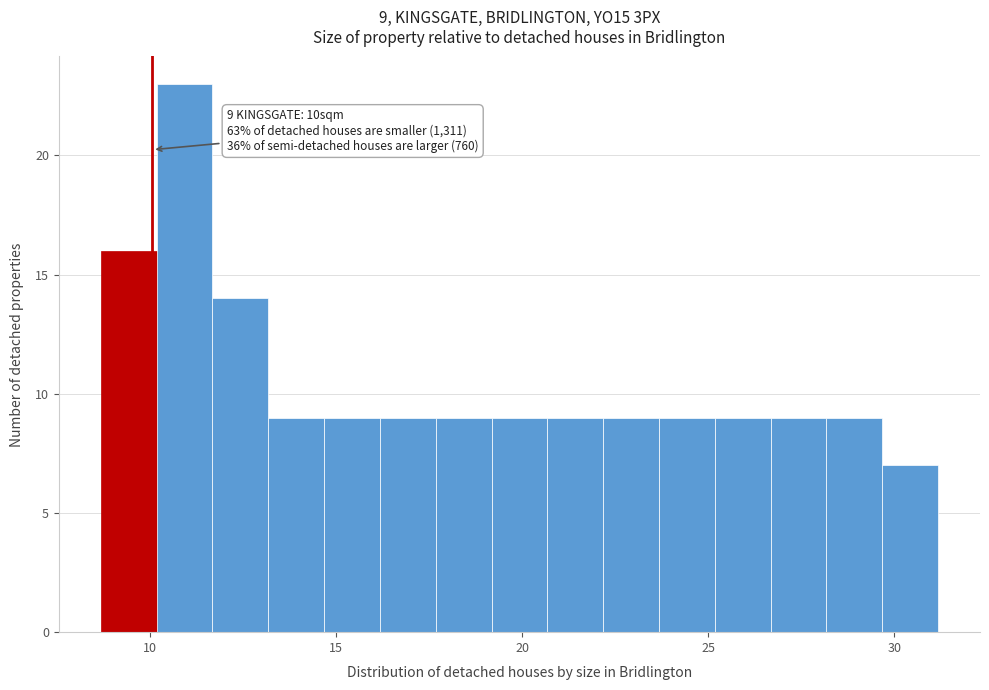

Read against the x-axis, roughly where is the centre of the tallest bar?

11.0